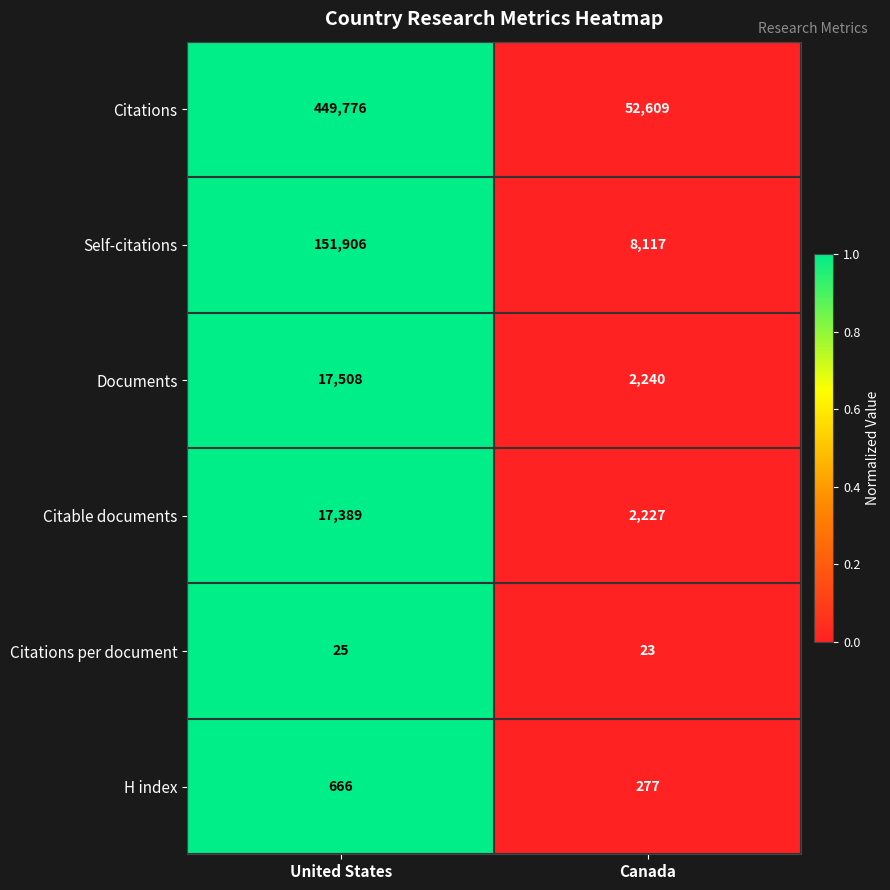

How many series are shown in this chart?

6